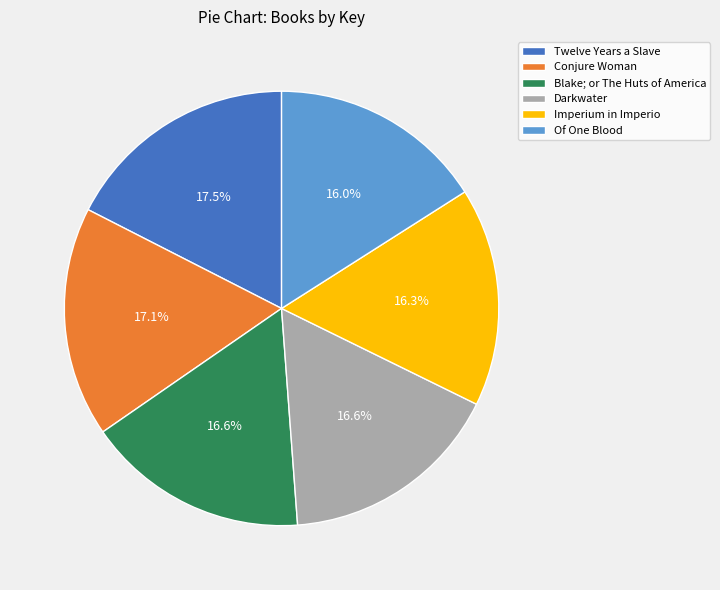

How much of the chart is everything except Blake; or The Huts of America?

83.4%